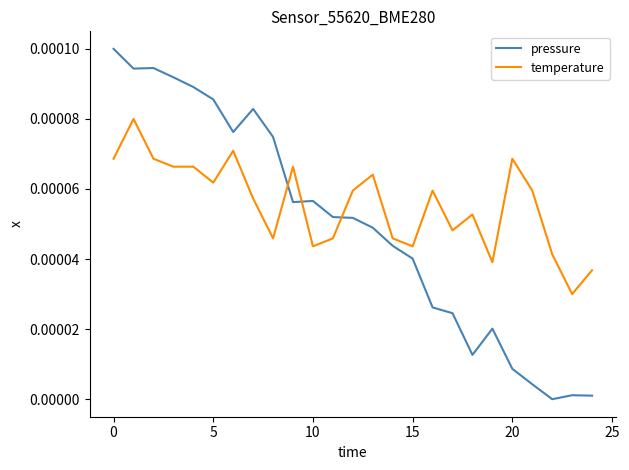

Which series has the largest range (max minus min)?

pressure